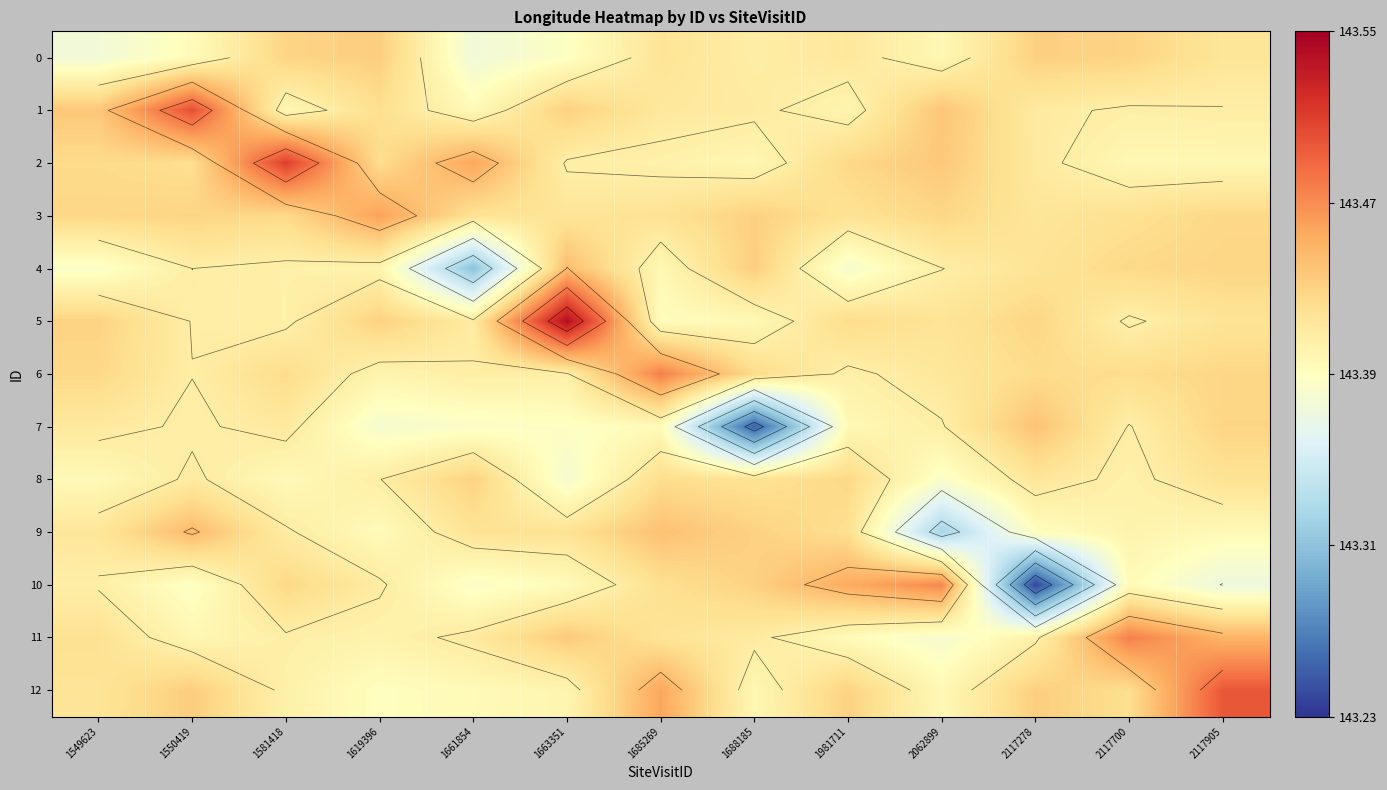

The value of 0 at 1685269 is 143.4. True or false?

True